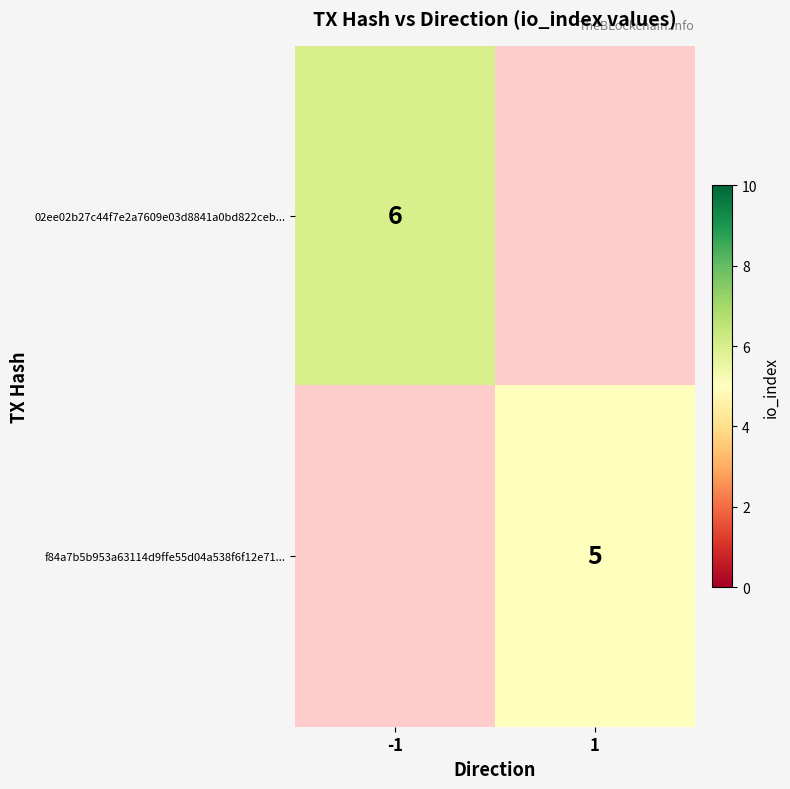

True or false: f84a7b5b953a63114d9ffe55d04a538f6f12e71... has a value of 5 at 1.

True